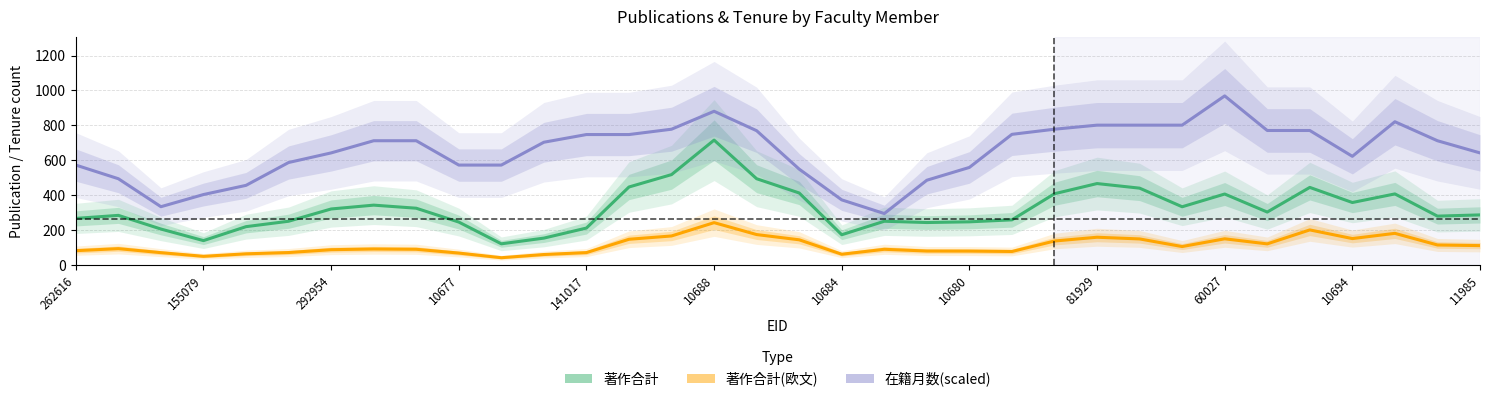

Reading right to left, transcribe all the data shown in this chart.

著作合計: 287.0	280.0	407.3	358.0	444.7	303.3	406.7	333.7	440.3	466.7	408.3	258.7	247.3	243.3	250.7	173.3	412.7	494.3	715.7	518.0	447.0	211.7	154.0	121.3	246.0	325.3	343.0	321.0	250.7	219.7	139.7	206.0	284.3	267.0
著作合計(欧文): 111.0	114.7	181.3	151.3	201.0	121.0	150.0	105.7	149.3	159.0	137.3	77.3	79.7	80.0	90.0	61.7	144.3	174.3	242.7	166.3	147.3	71.0	60.0	41.7	68.3	90.0	91.7	87.7	71.3	64.0	49.7	70.7	93.7	82.0
在籍月数(scaled): 642.3	712.1	821.0	622.8	770.8	770.8	969.0	801.4	801.4	801.4	778.1	748.8	559.1	485.7	294.9	373.2	549.3	769.6	880.9	778.1	747.5	747.5	703.5	572.6	572.6	712.1	712.1	642.3	587.3	456.4	403.8	334.0	494.3	572.6